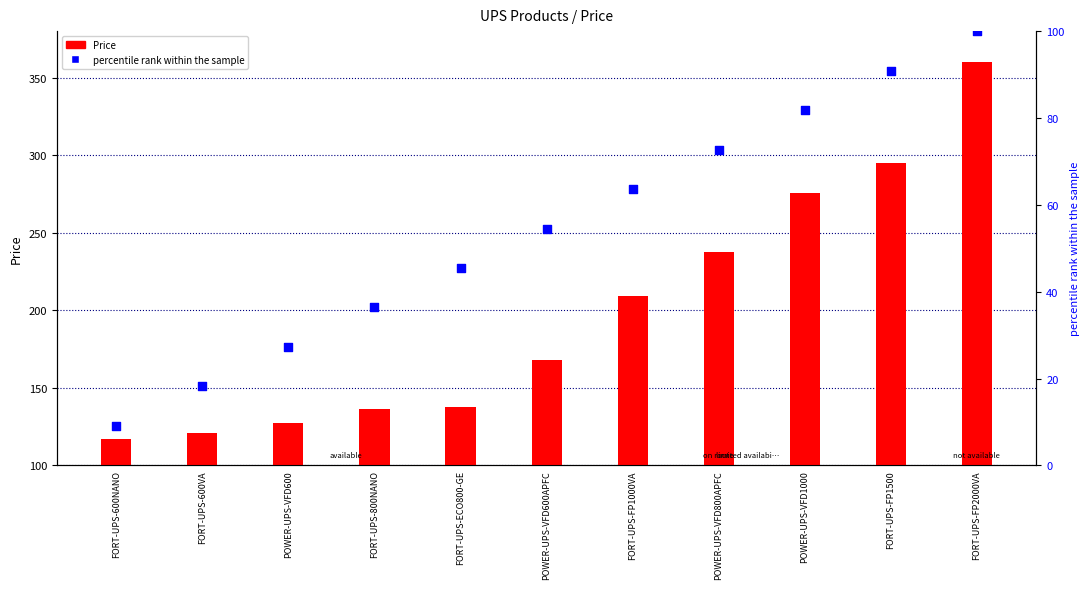

Is the value of Price at FORT-UPS-800NANO greater than the value of percentile rank within the sample at FORT-UPS-800NANO?

Yes